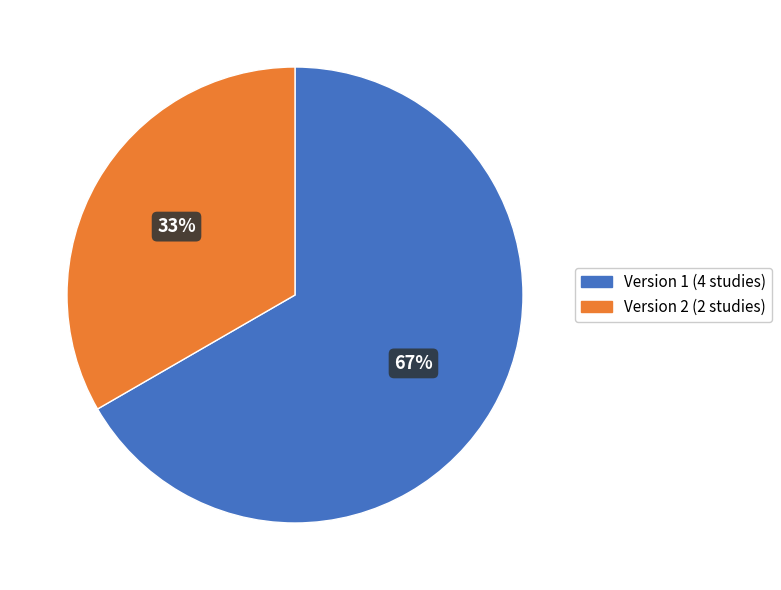

Is there any slice that represents more than half of the pie?

Yes